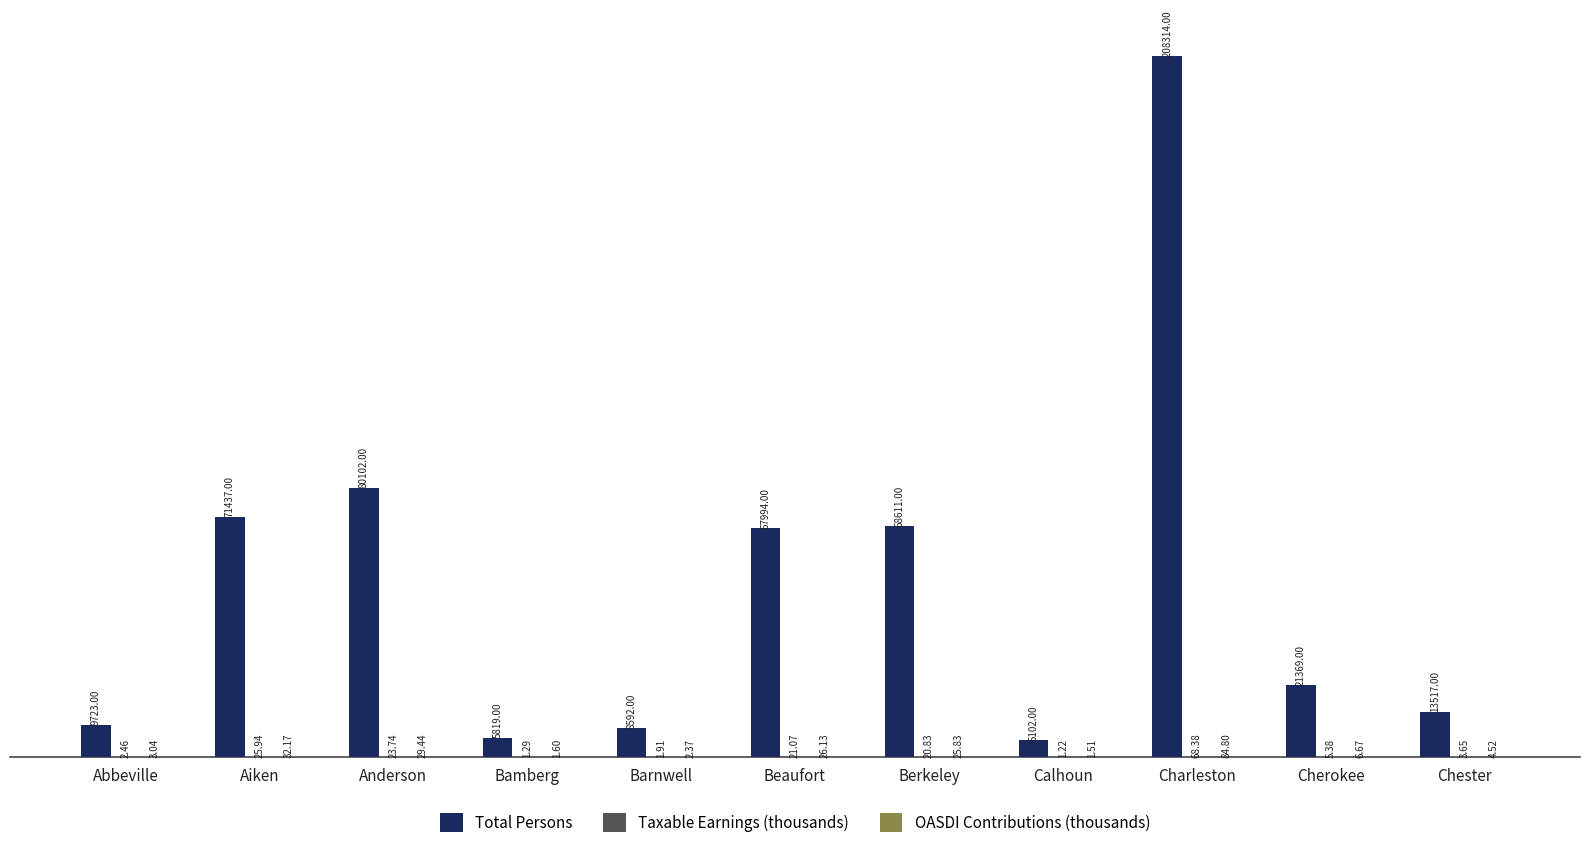

At which label does Total Persons reach its peak?

Charleston